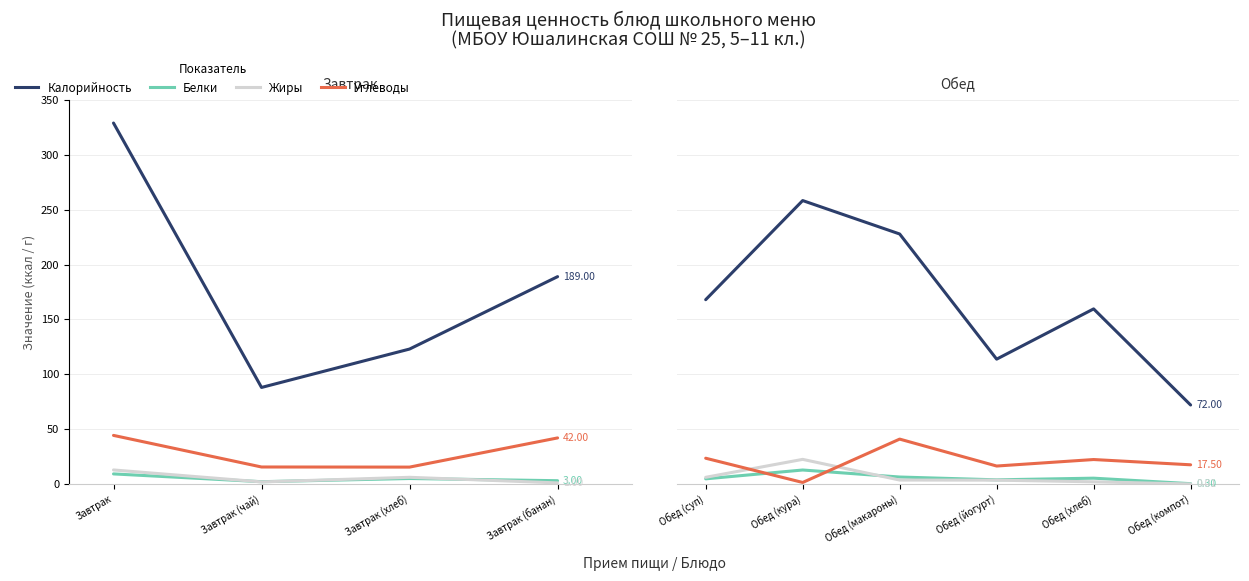

How many lines are shown in the chart?

4